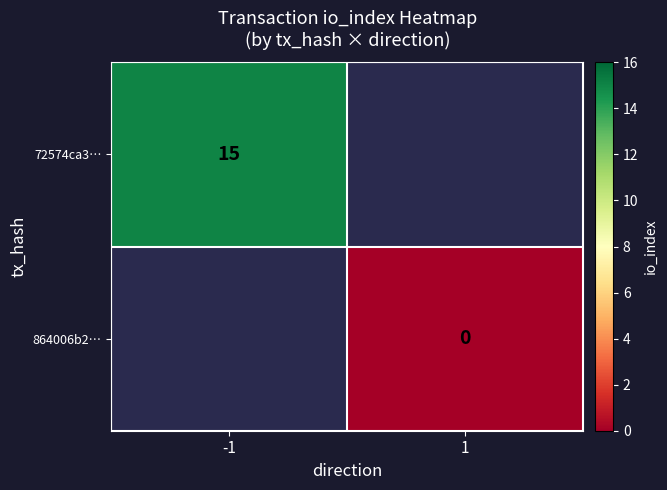

How many categories are shown in the chart?

2